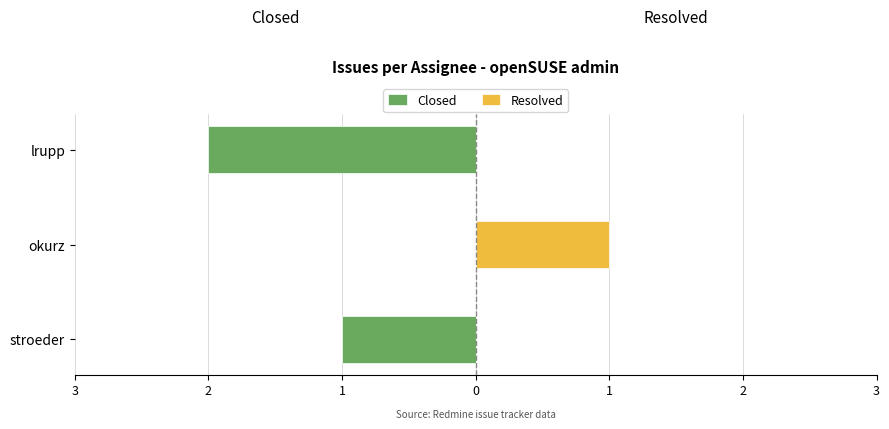

True or false: Closed has a value of -2 at 3.

False